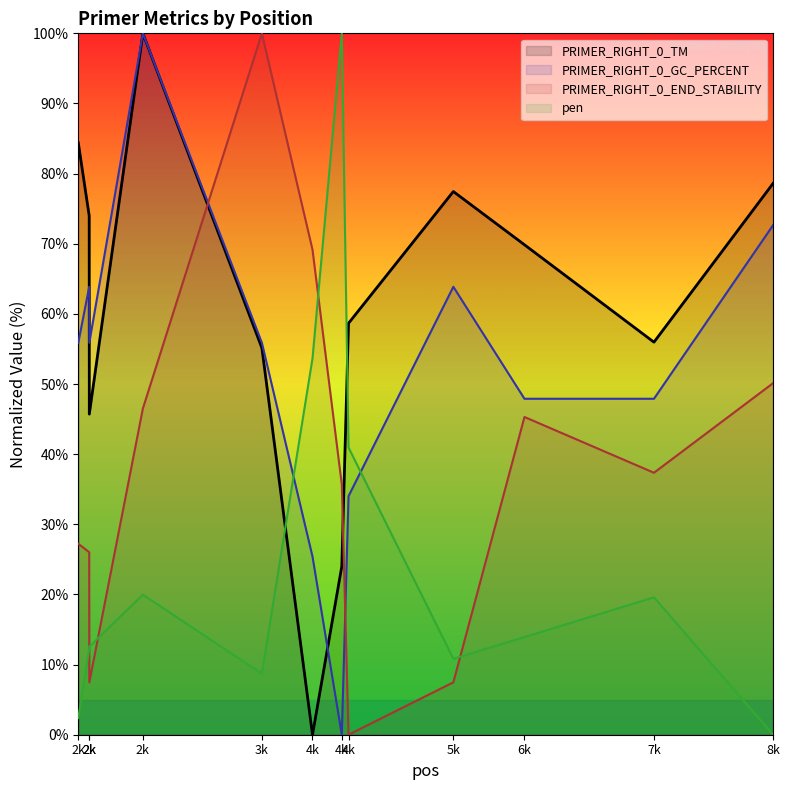

True or false: pen has a value of 12.2 at 2k.

True